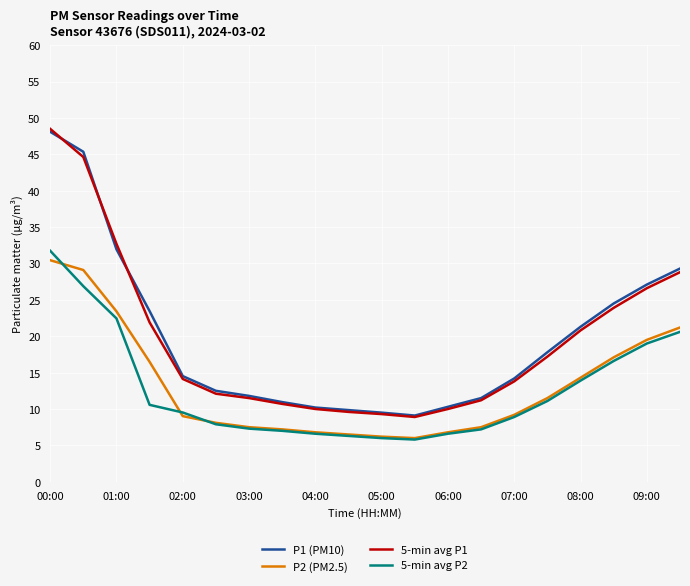

What is the lowest value of the P1 (PM10) series?

9.1